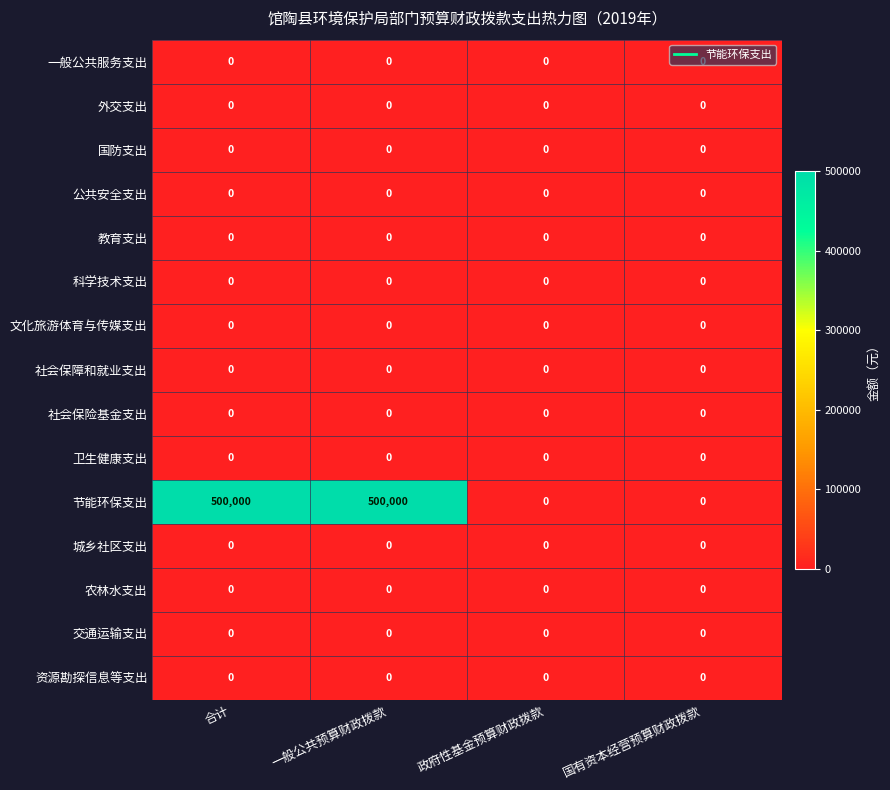

How many categories are shown in the chart?

4